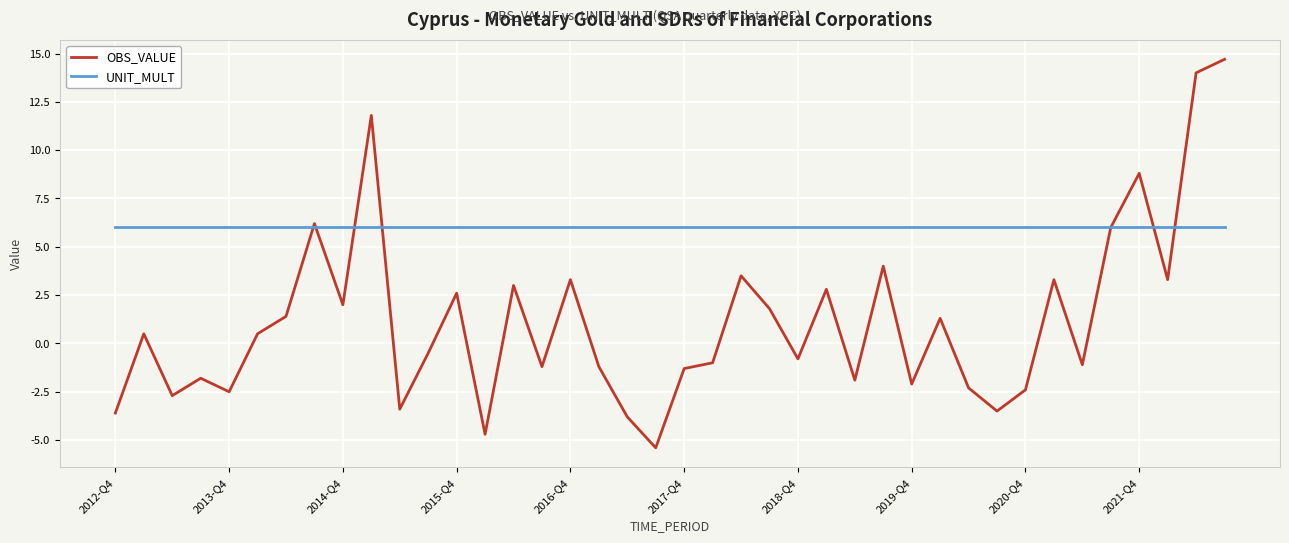

What is the smallest value displayed?

-5.4